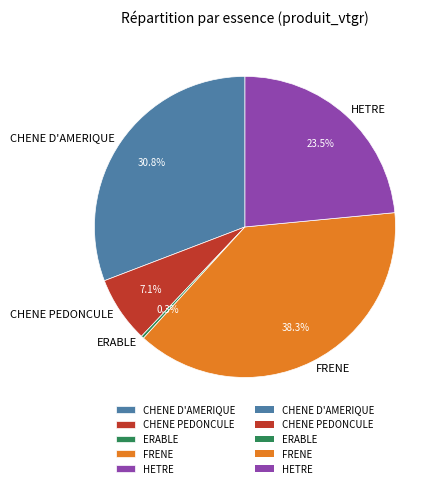

Combined, what portion of the pie is ERABLE and CHENE PEDONCULE?

7.4%